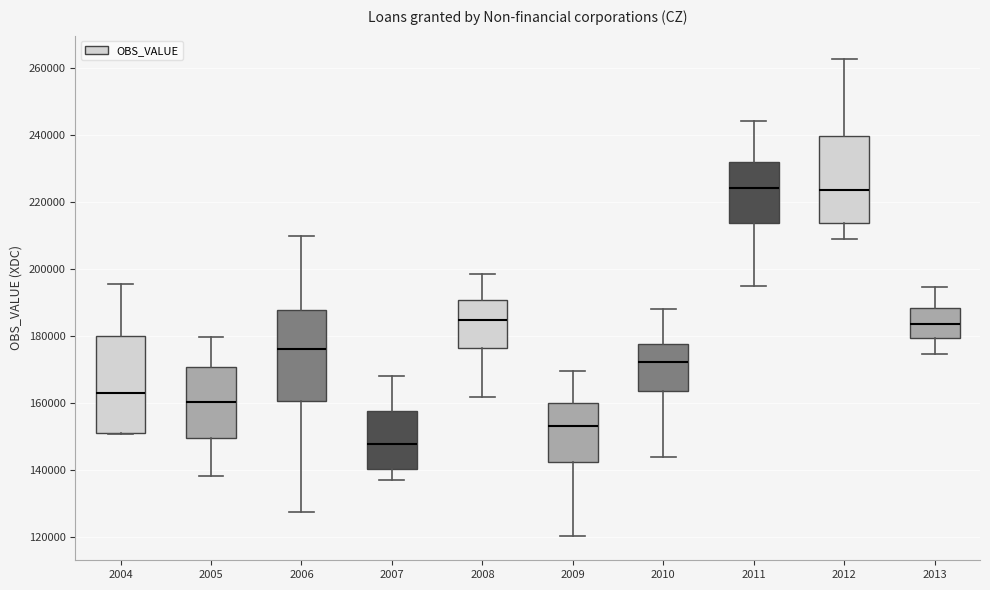

Where is the lower edge of the box at x = 2012 on the y-axis? The values are not printed on the chart, so give them approximately, as read against the axis.

214000